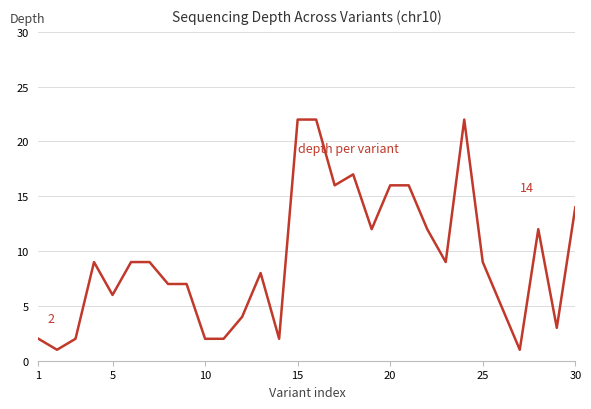

What is the greatest value displayed?

22